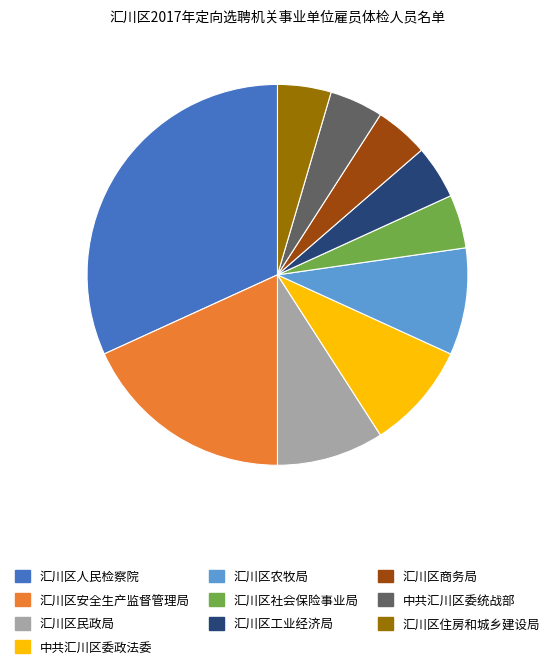

Which category has the biggest portion of the pie?

汇川区人民检察院